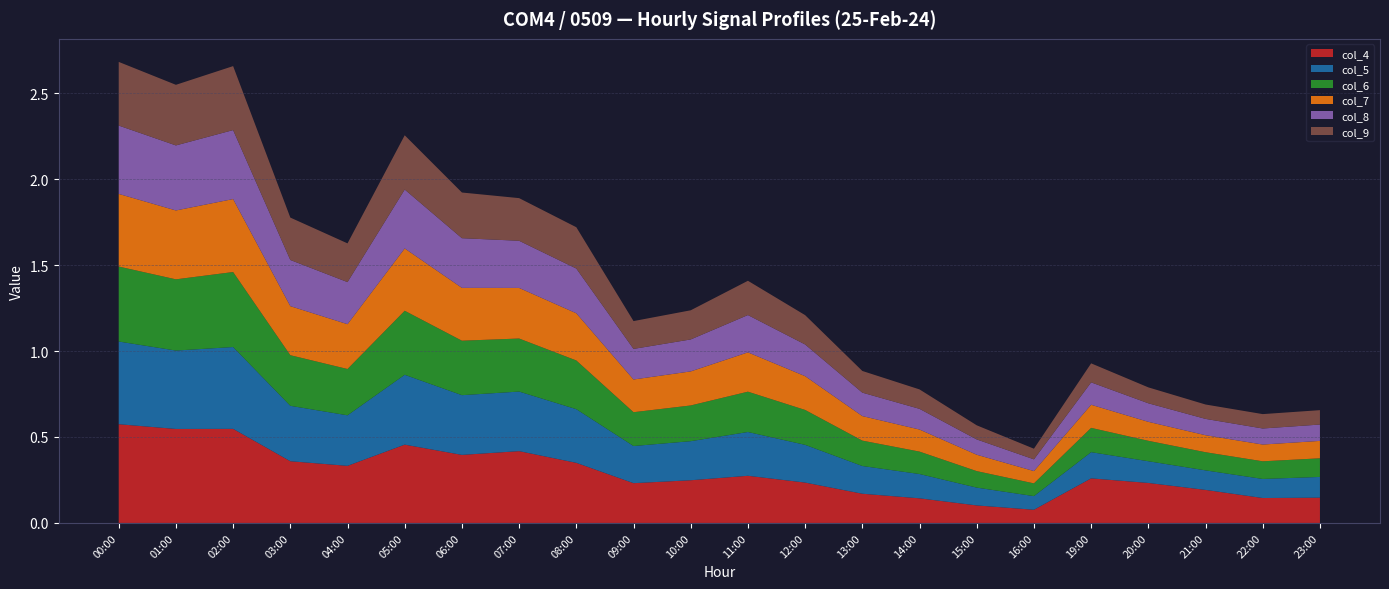

Reading left to right, what are all the values shown in this chart?

col_4: 0.6	0.5	0.5	0.4	0.3	0.5	0.4	0.4	0.3	0.2	0.2	0.3	0.2	0.2	0.1	0.1	0.1	0.3	0.2	0.2	0.1	0.1
col_5: 0.5	0.5	0.5	0.3	0.3	0.4	0.3	0.3	0.3	0.2	0.2	0.3	0.2	0.2	0.1	0.1	0.1	0.2	0.1	0.1	0.1	0.1
col_6: 0.4	0.4	0.4	0.3	0.3	0.4	0.3	0.3	0.3	0.2	0.2	0.2	0.2	0.1	0.1	0.1	0.1	0.1	0.1	0.1	0.1	0.1
col_7: 0.4	0.4	0.4	0.3	0.3	0.4	0.3	0.3	0.3	0.2	0.2	0.2	0.2	0.1	0.1	0.1	0.1	0.1	0.1	0.1	0.1	0.1
col_8: 0.4	0.4	0.4	0.3	0.2	0.3	0.3	0.3	0.3	0.2	0.2	0.2	0.2	0.1	0.1	0.1	0.1	0.1	0.1	0.1	0.1	0.1
col_9: 0.4	0.4	0.4	0.2	0.2	0.3	0.3	0.2	0.2	0.2	0.2	0.2	0.2	0.1	0.1	0.1	0.1	0.1	0.1	0.1	0.1	0.1